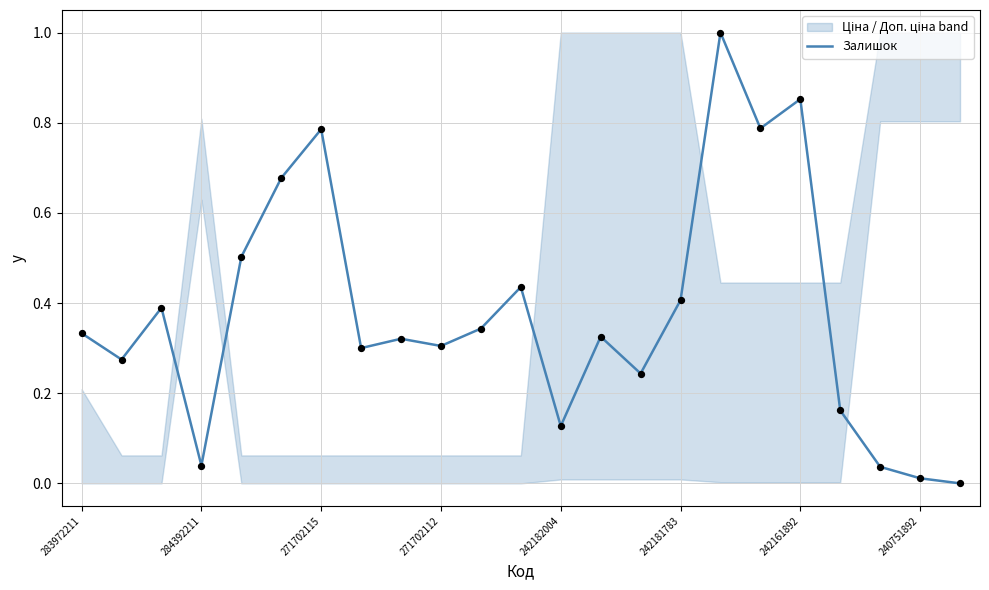

Between 9 and 16, which is larger?

16